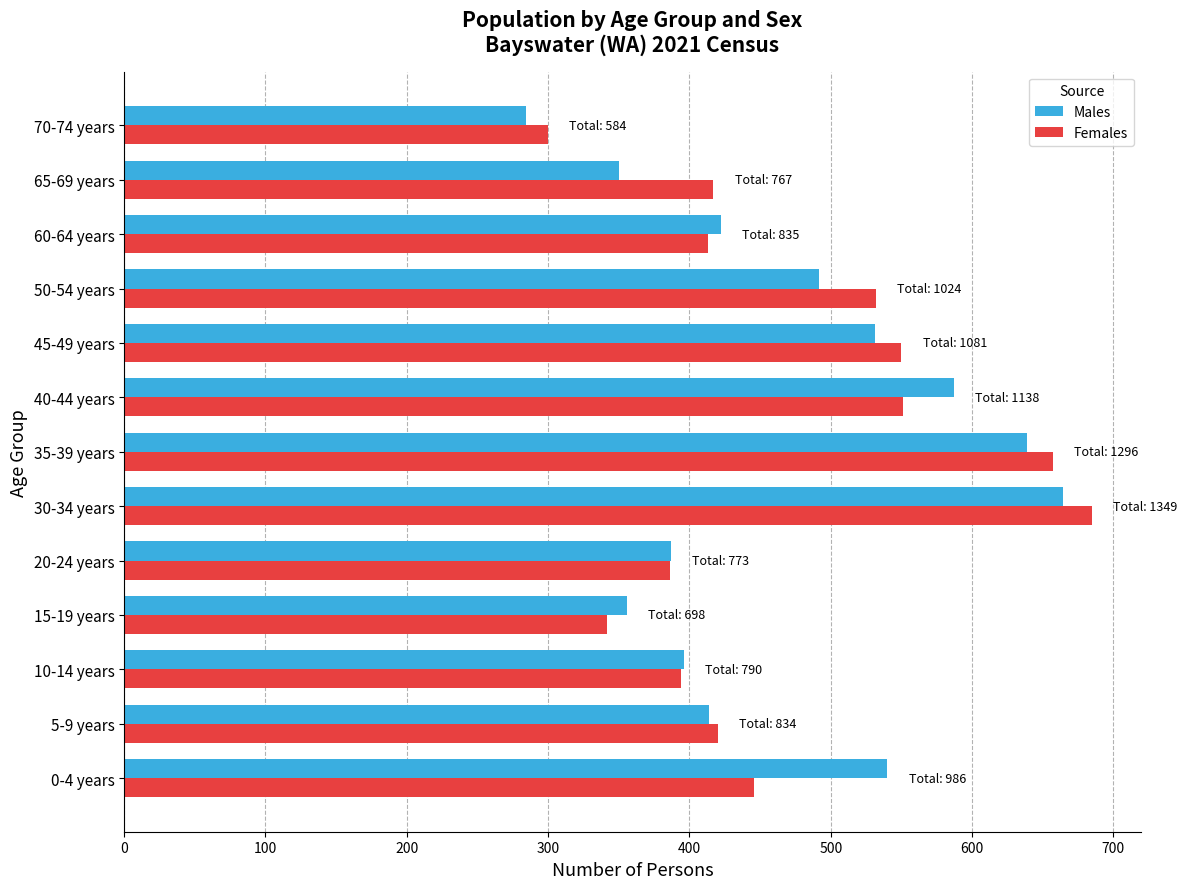

Which series has the largest range (max minus min)?

Females